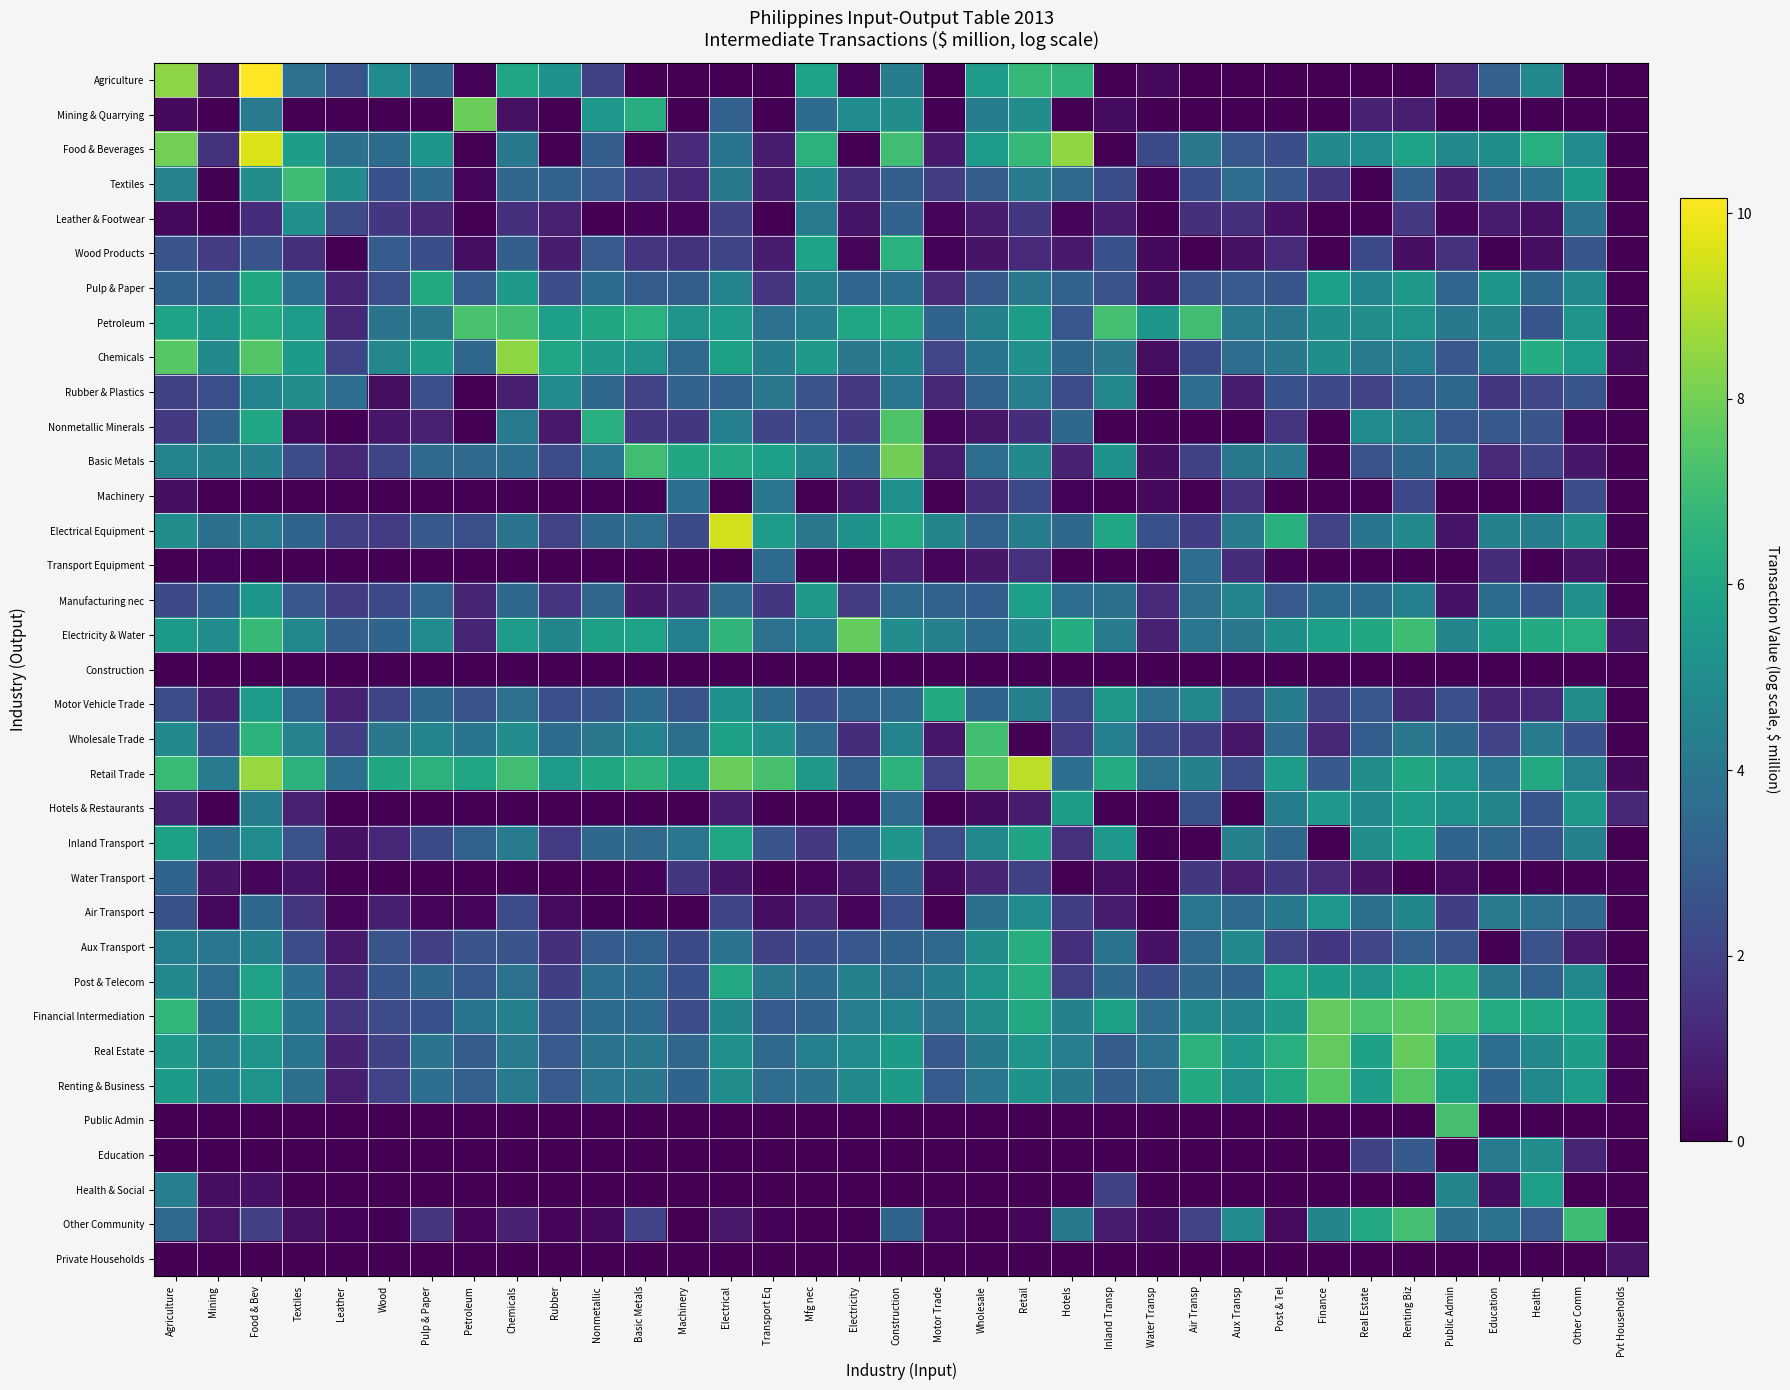

What is the difference between the highest and lowest values at Rubber?

6.0